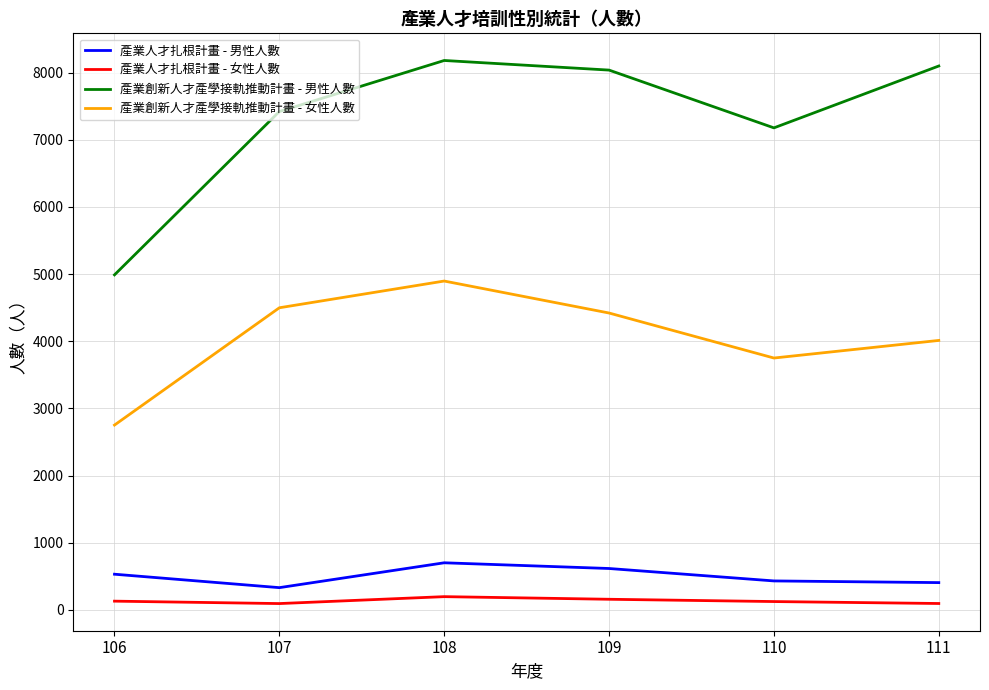

Which series changed the most between 110 and 111?

產業創新人才產學接軌推動計畫 - 男性人數